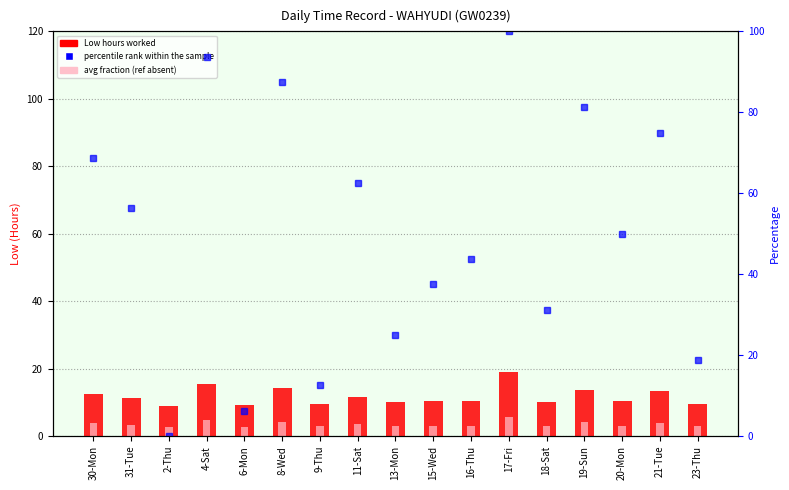

What position from the right is 20-Mon?

3